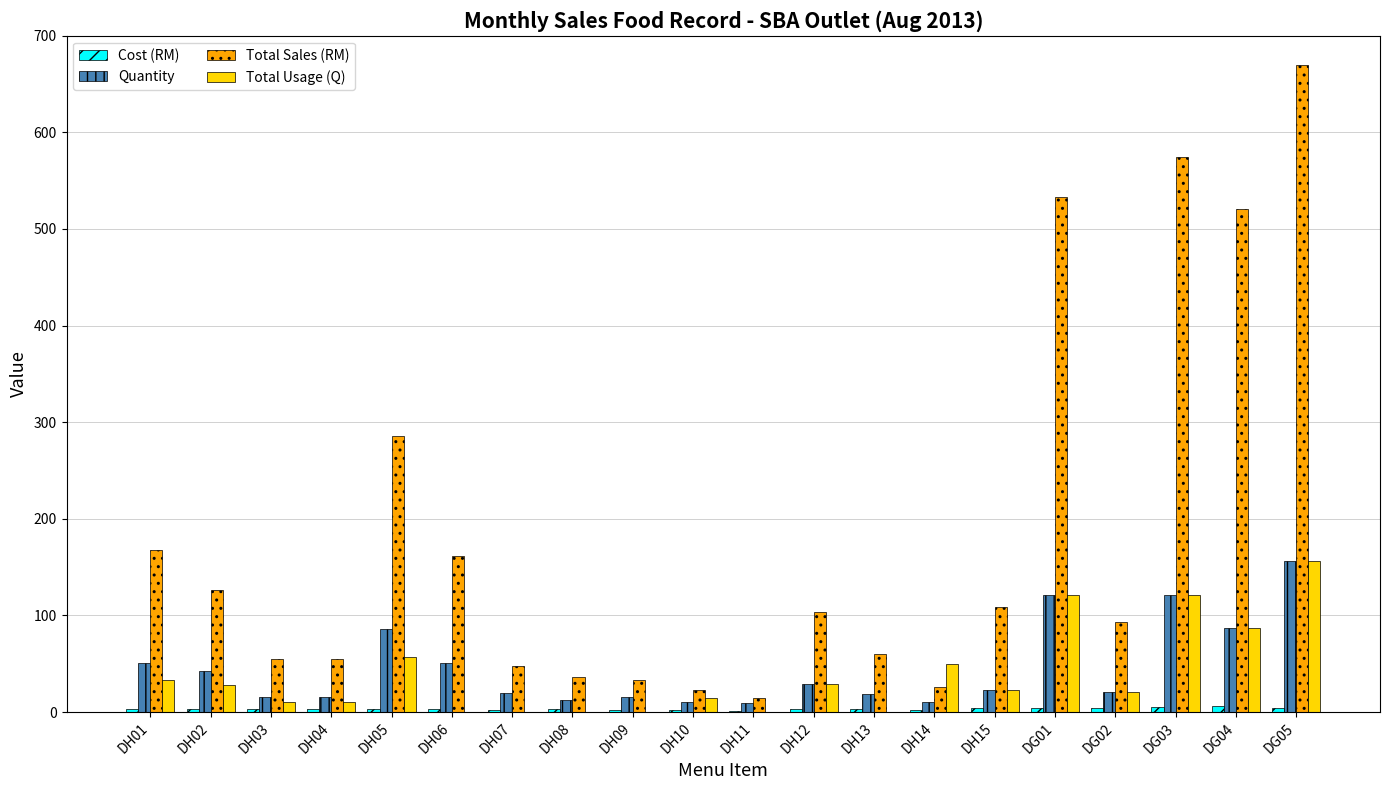

What is the sum of all Total Sales (RM) values?

3695.6